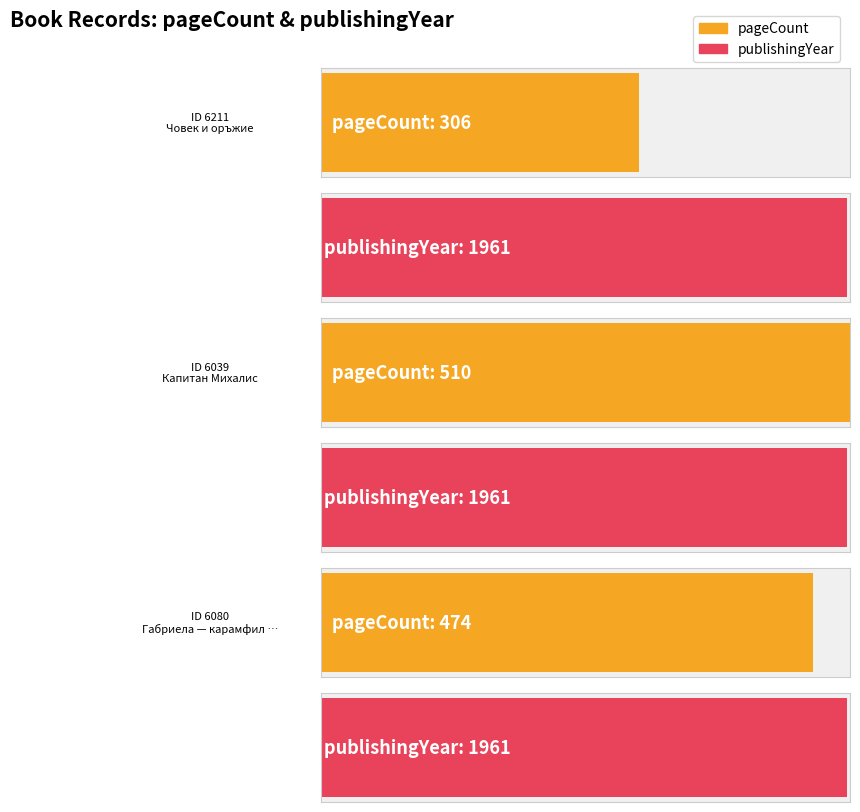

What is the sum of the pageCount values at 6211 and 6039?

816